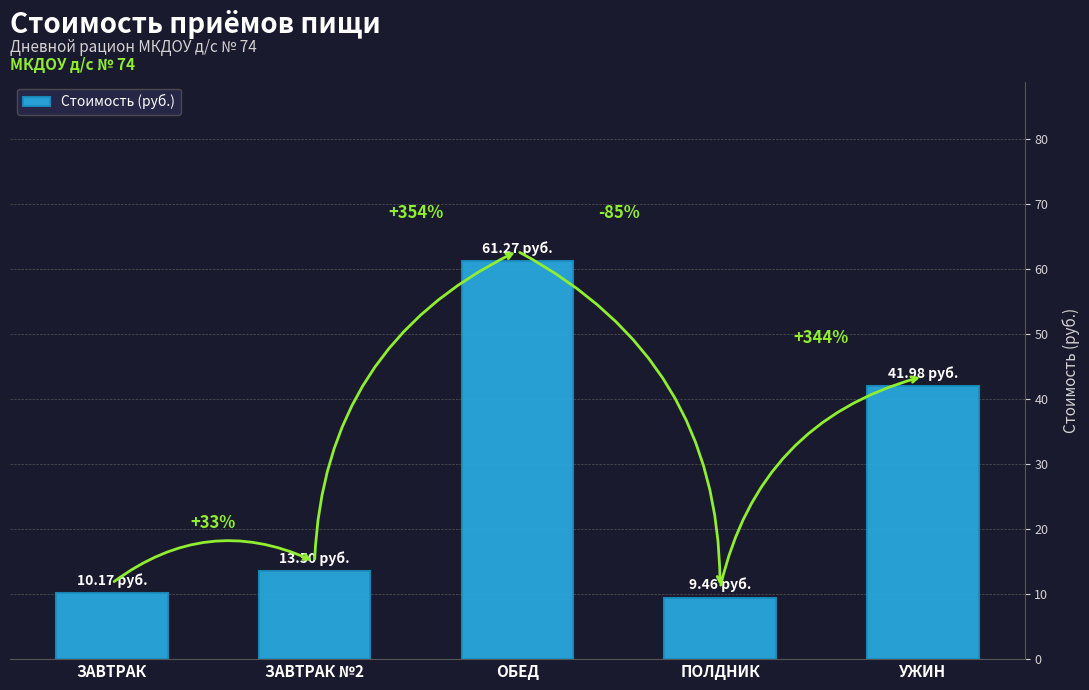

The chart shows a value of 23.0 at УЖИН. True or false?

False